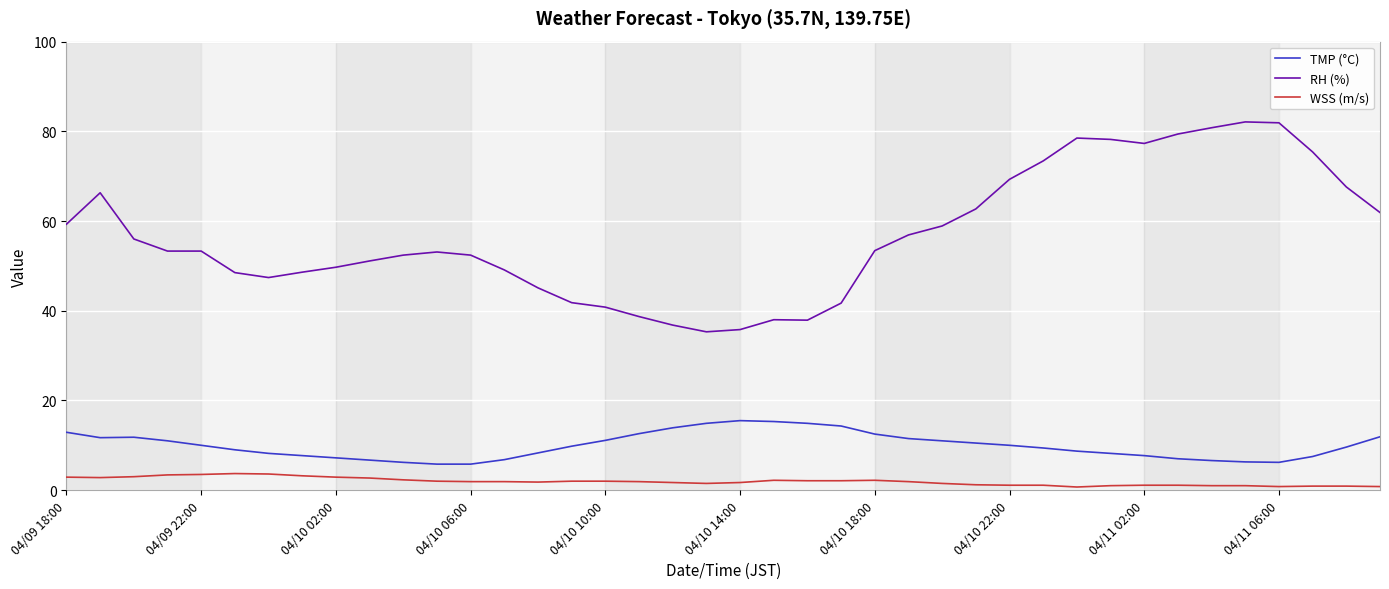

True or false: WSS (m/s) and TMP (°C) intersect in this chart.

False